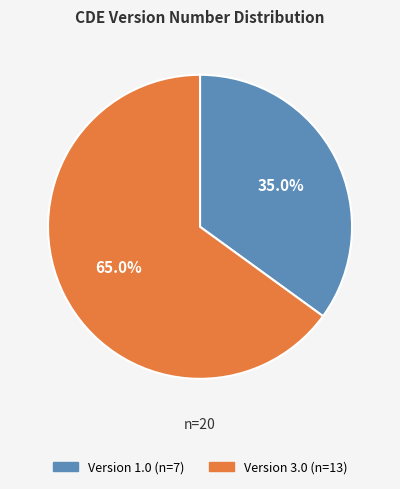

Is there a majority slice in this chart?

Yes